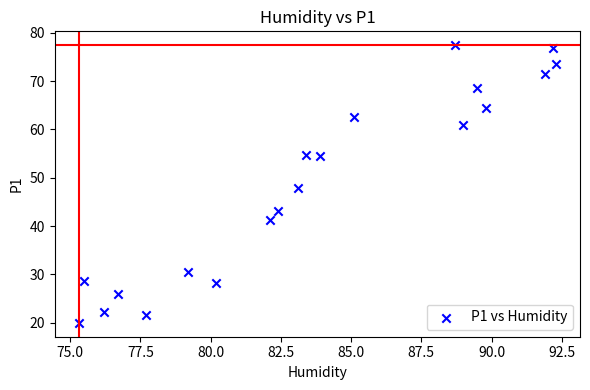

What is the range of Y values (max minus min)?

57.4